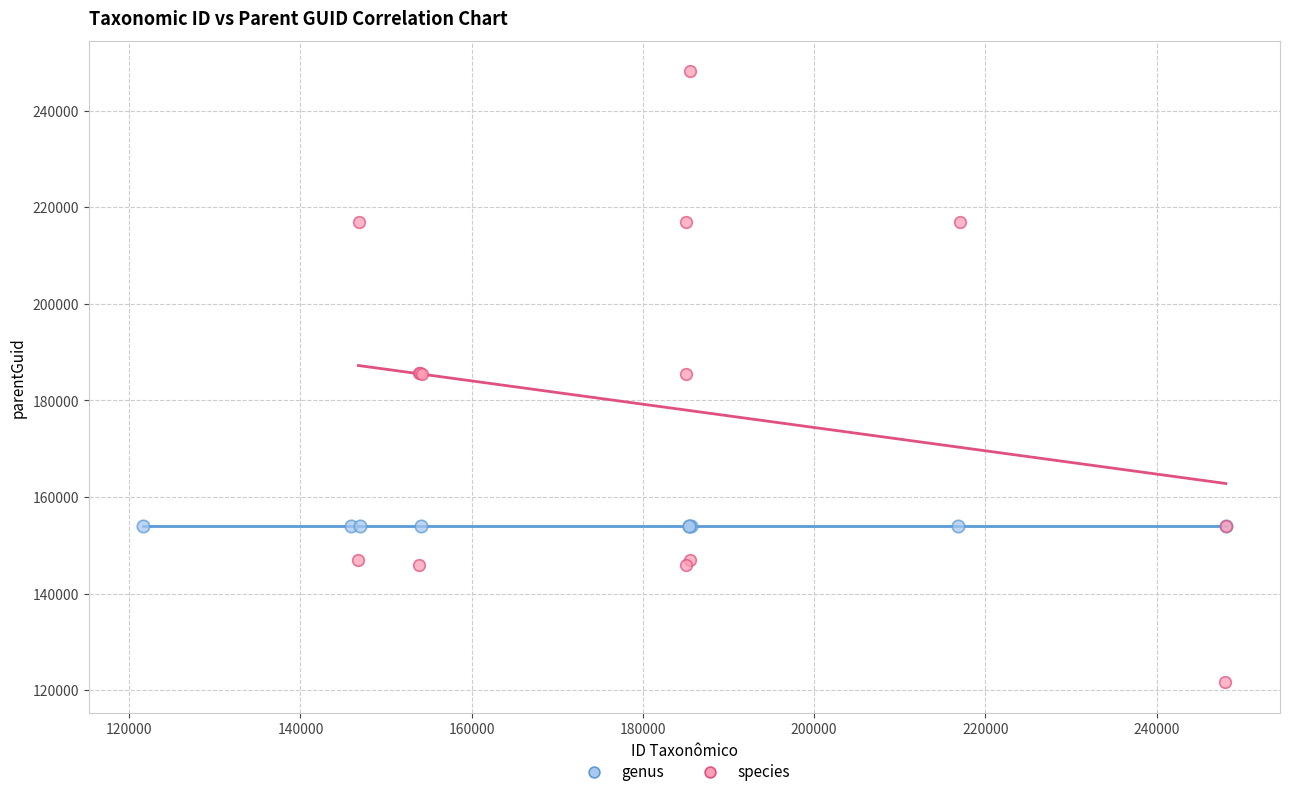

Which series contains the highest Y value?

species